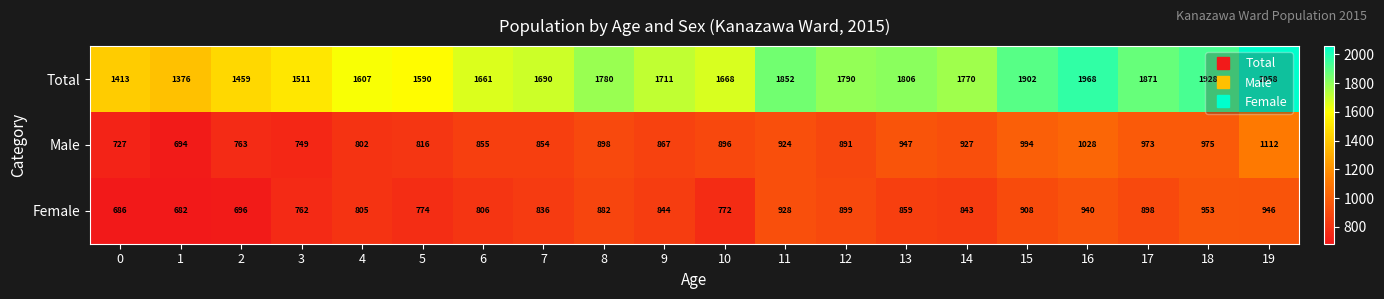

Between 1 and 7, which series saw the biggest shift?

Total